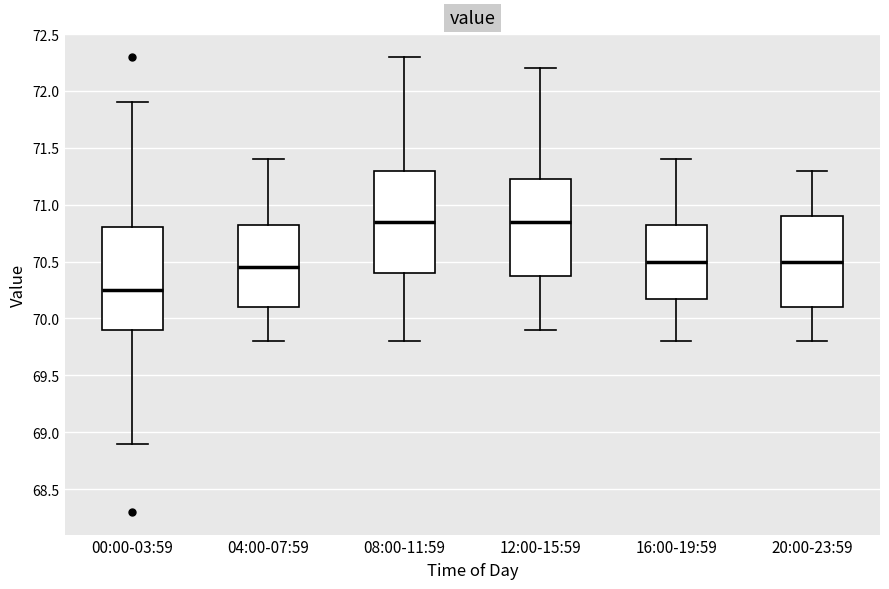

Where does the upper whisker of the box for 08:00-11:59 end on the y-axis? The values are not printed on the chart, so give them approximately, as read against the axis.

72.30